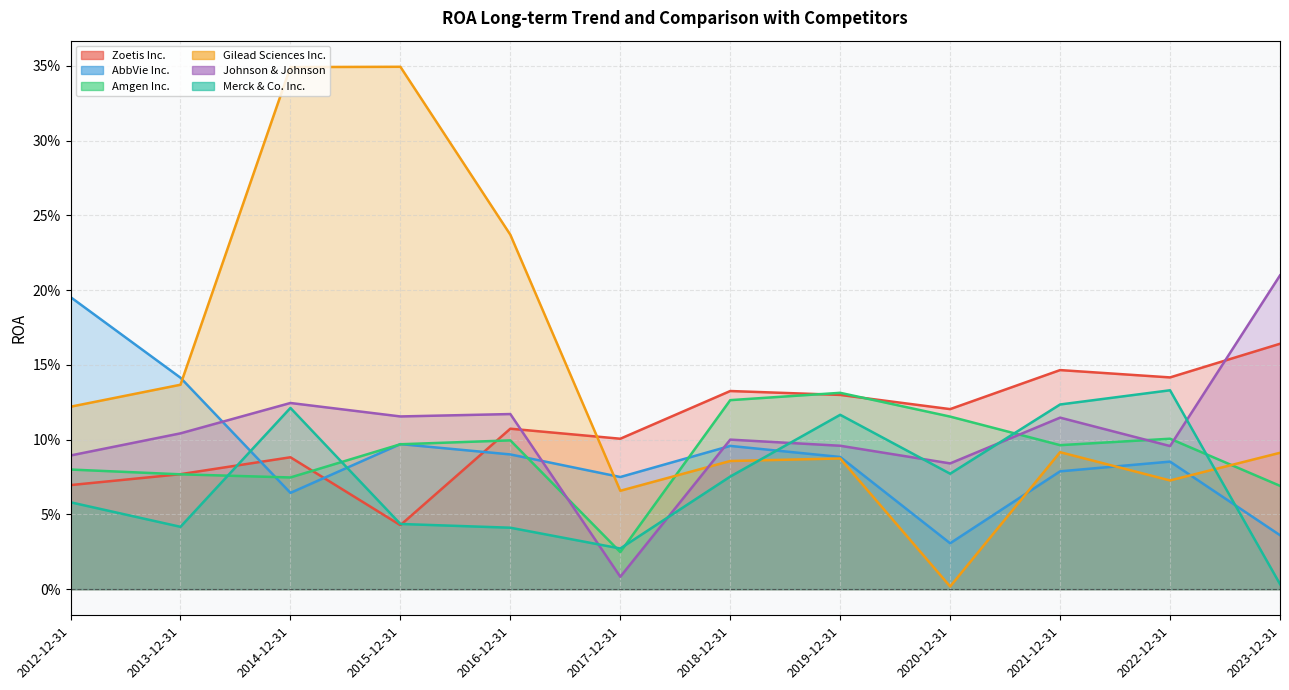

How many interior local valleys does the Gilead Sciences Inc. series have?

3